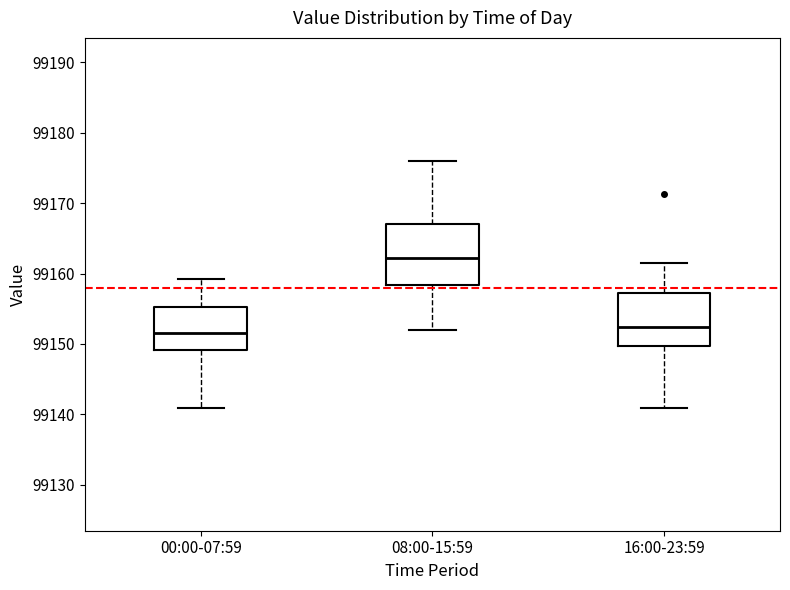

Which box has the highest median line?

08:00-15:59